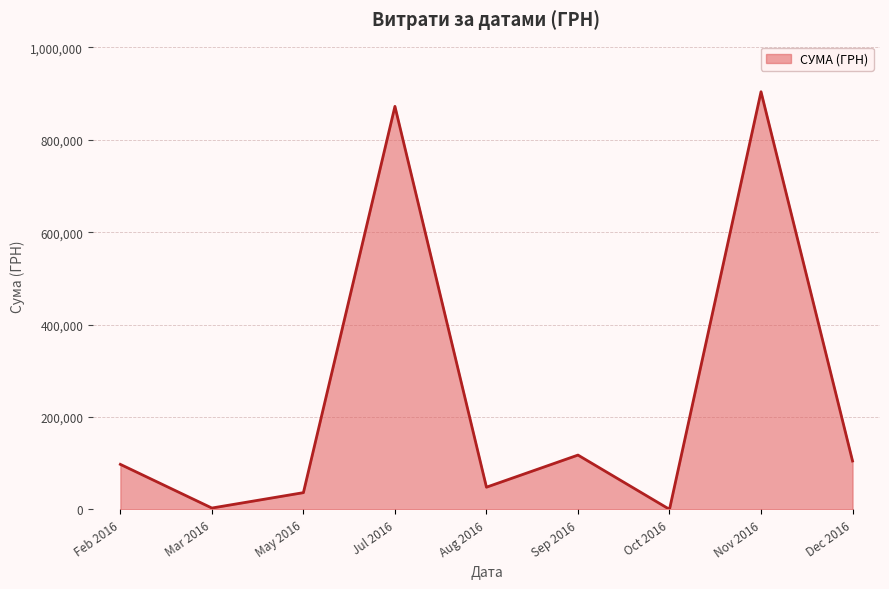

What is the change in value from Feb 2016 to May 2016?

-61228.1